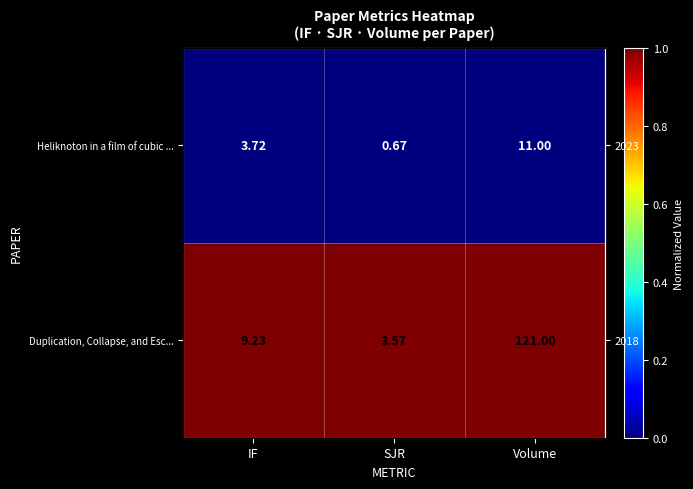

How many categories are shown in the chart?

3